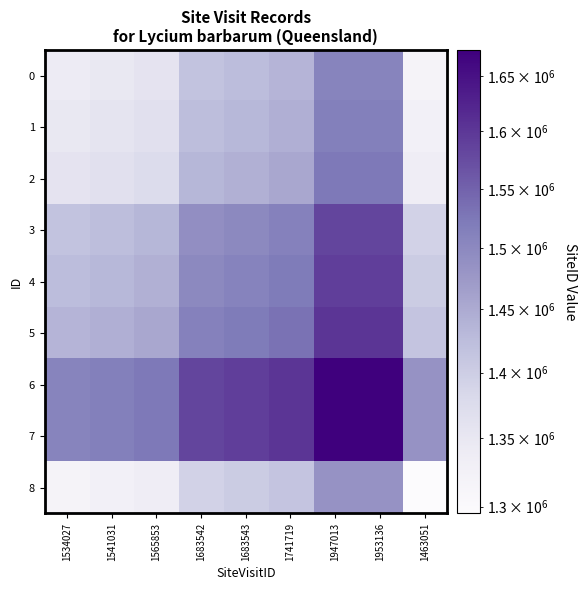

At which category is the sum across all series the highest?

1947013